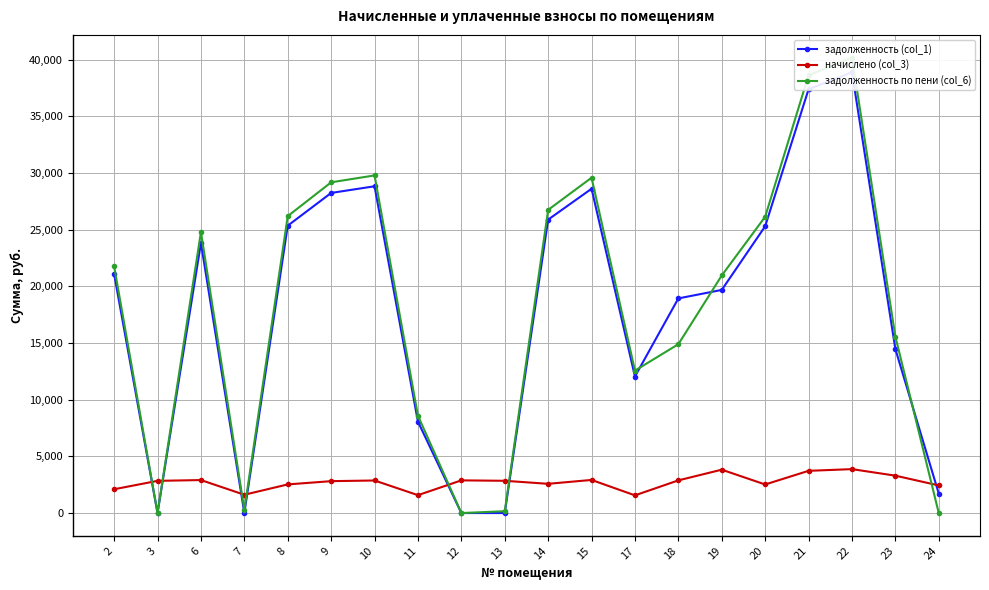

After their last crossing, which series has the higher values: задолженность по пени (col_6) or задолженность (col_1)?

задолженность (col_1)